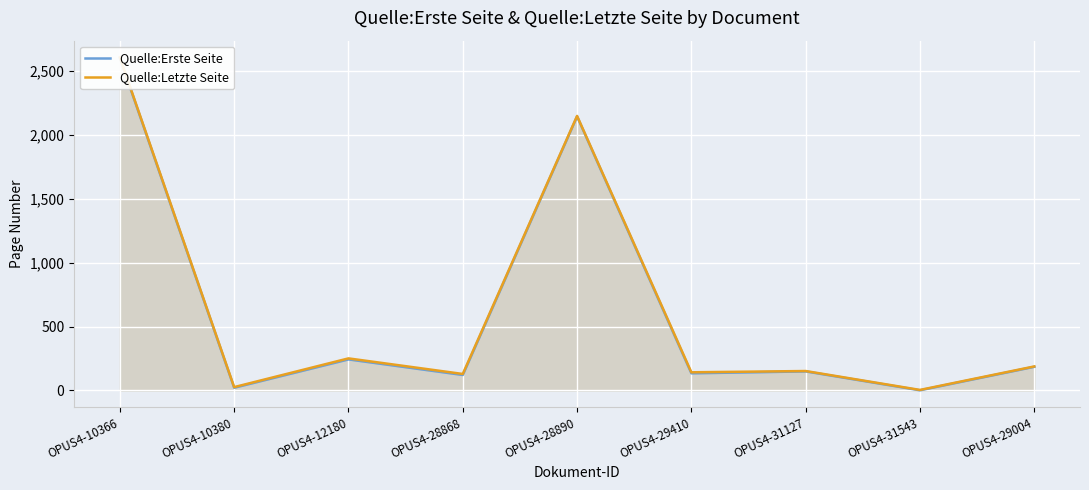

Which series changed the most between OPUS4-10366 and OPUS4-10380?

Quelle:Letzte Seite